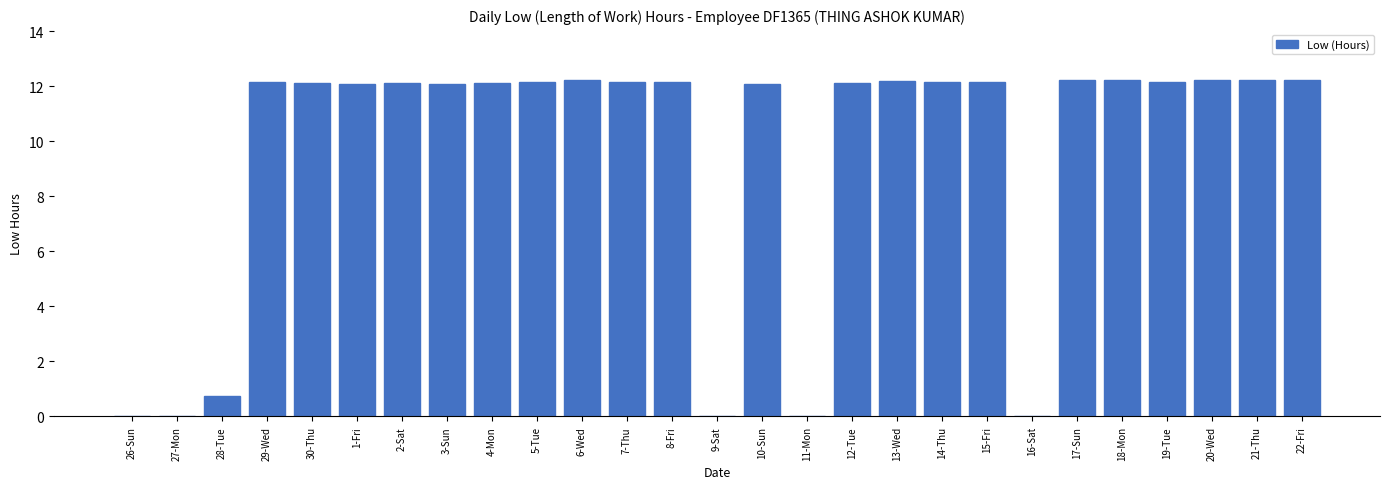

The value at 13-Wed is 2.9. True or false?

False